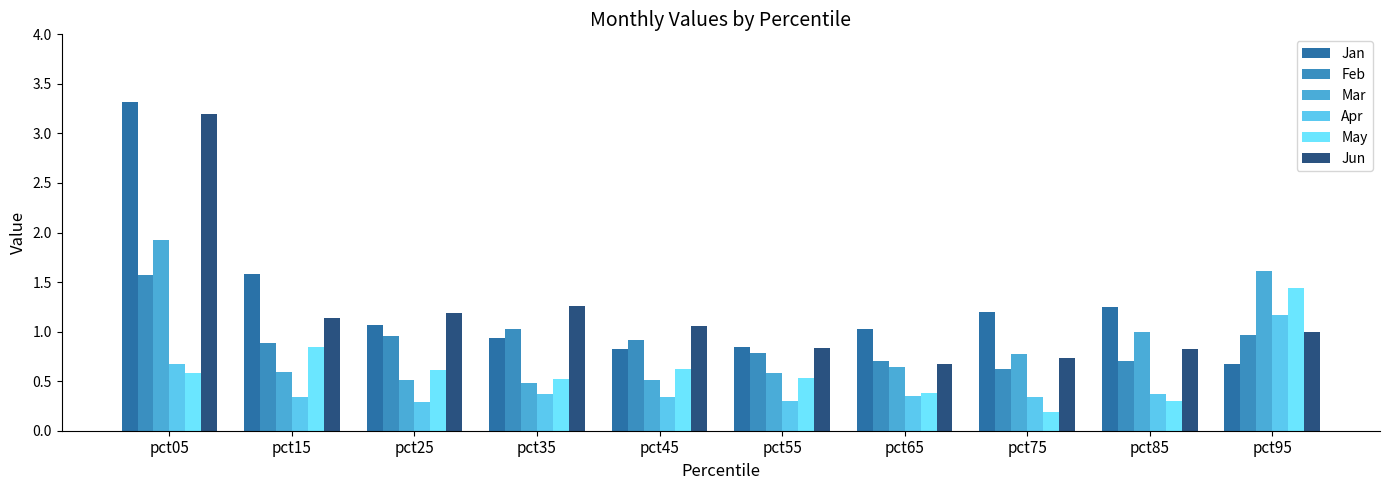

At which category is the sum across all series the highest?

pct05